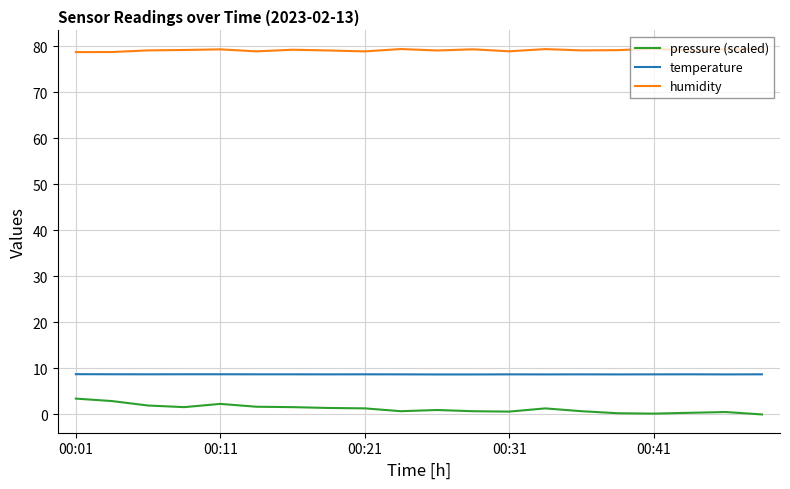

Rank the series by their maximum value, from highest to lowest.

humidity, temperature, pressure (scaled)